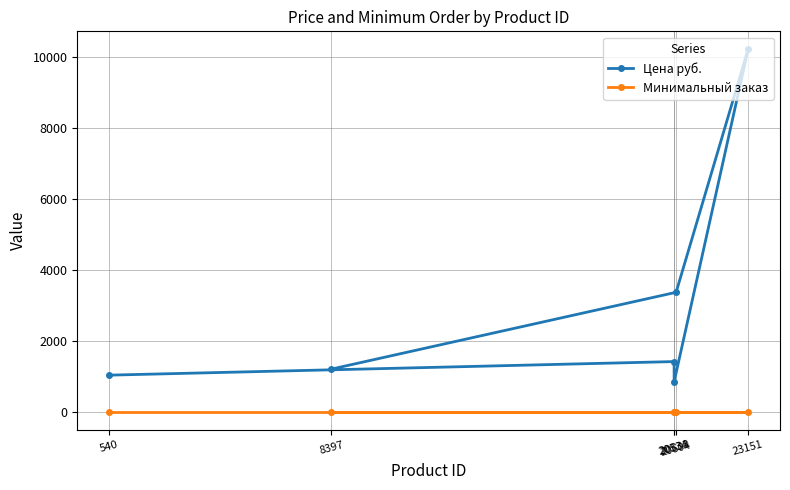

What are all the series names shown in the legend?

Цена руб., Минимальный заказ